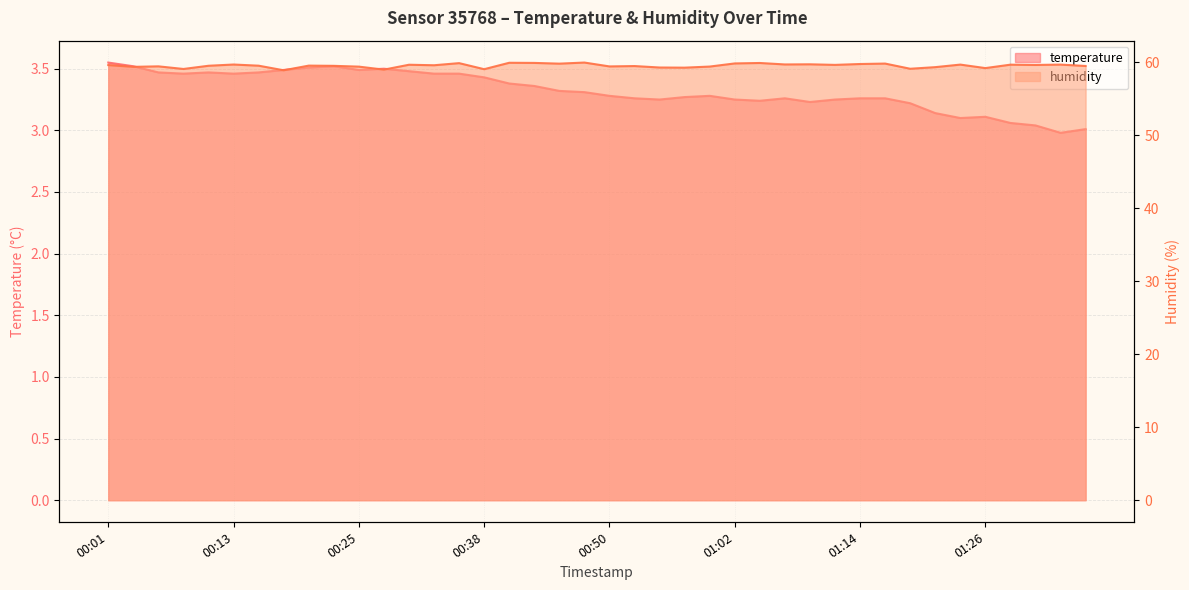

The value of temperature at 01:24 is 5.1. True or false?

False